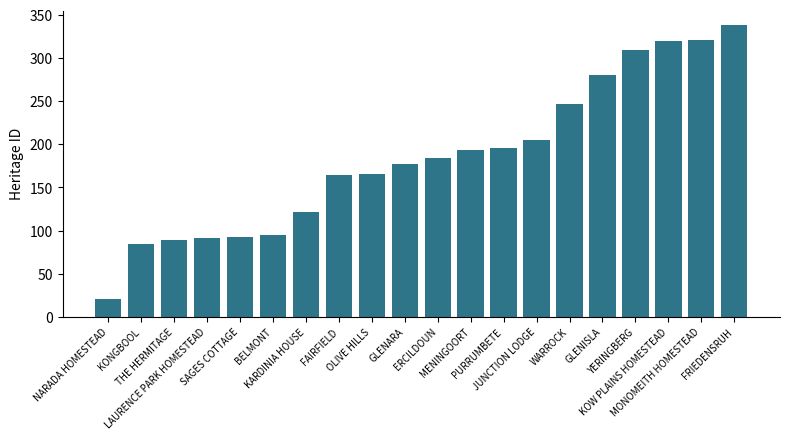

What is the sum of all values?

3696